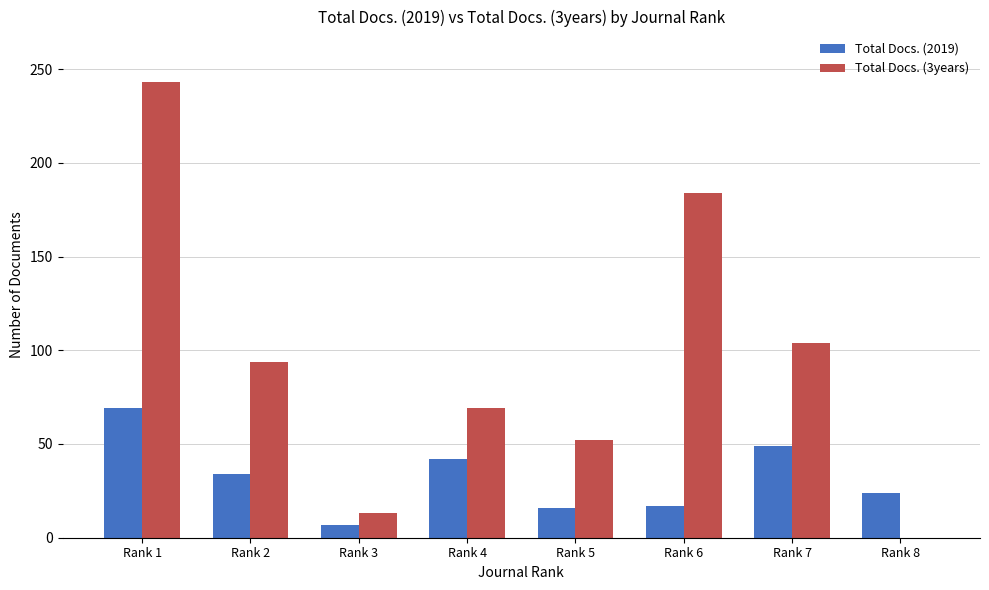

What is the sum of the Total Docs. (2019) values at Rank 1 and Rank 7?

118